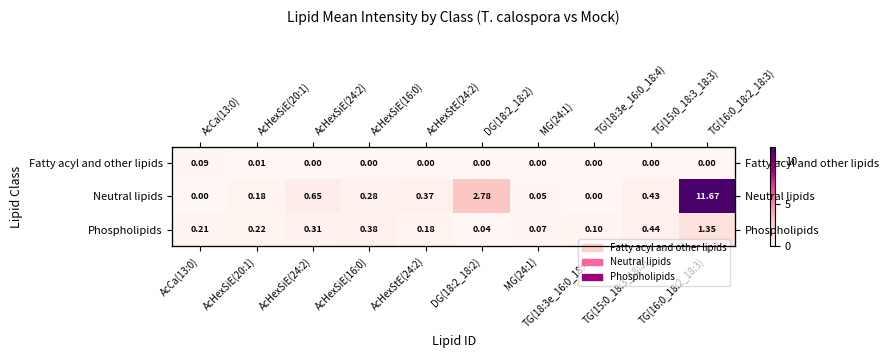

Rank the series by their maximum value, from highest to lowest.

Neutral lipids, Phospholipids, Fatty acyl and other lipids